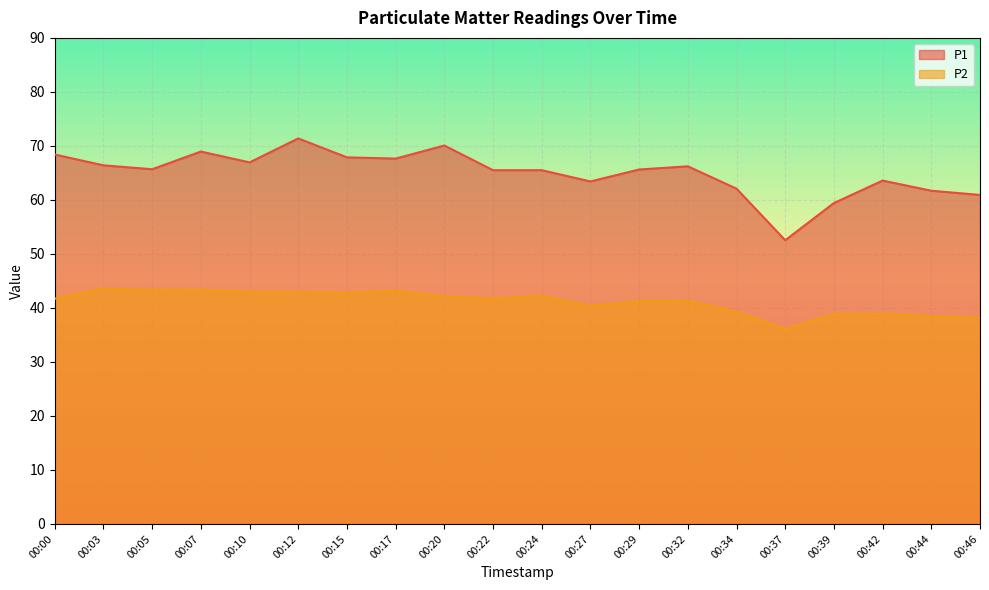

True or false: P2 has a value of 43.0 at 00:10.

True